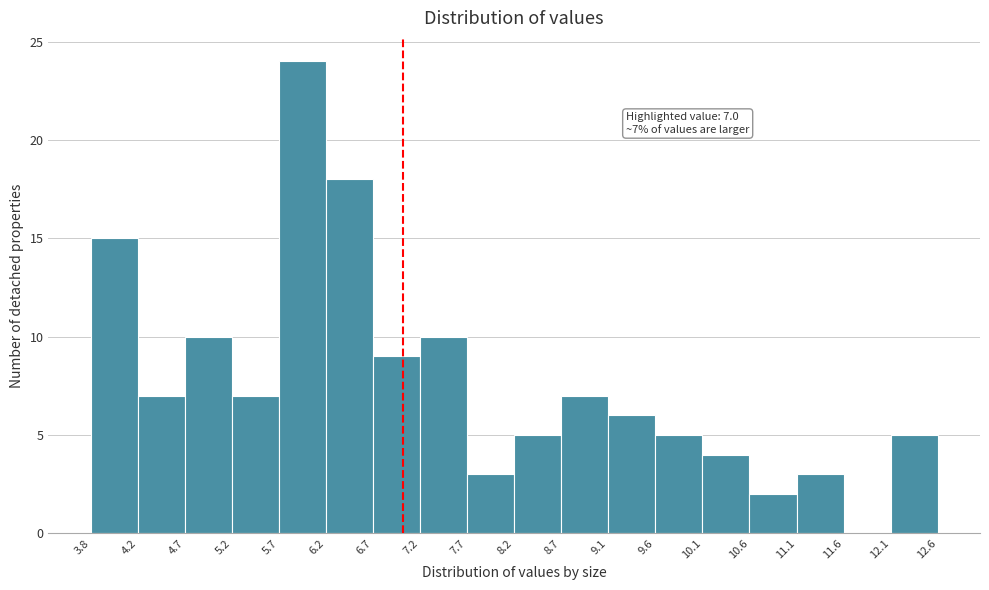

Over which range of the x-axis is the bar tallest?

5.7 to 6.2